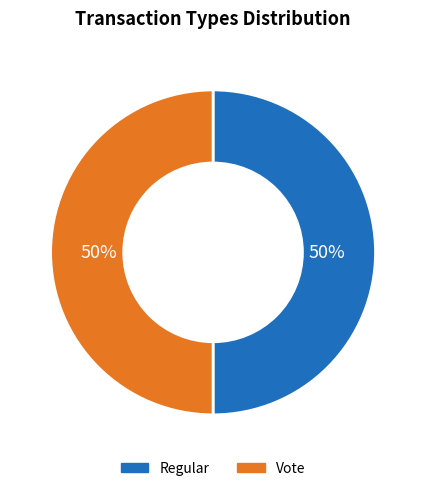

Approximately how many times larger is the value at Vote compared to Regular?

1.0